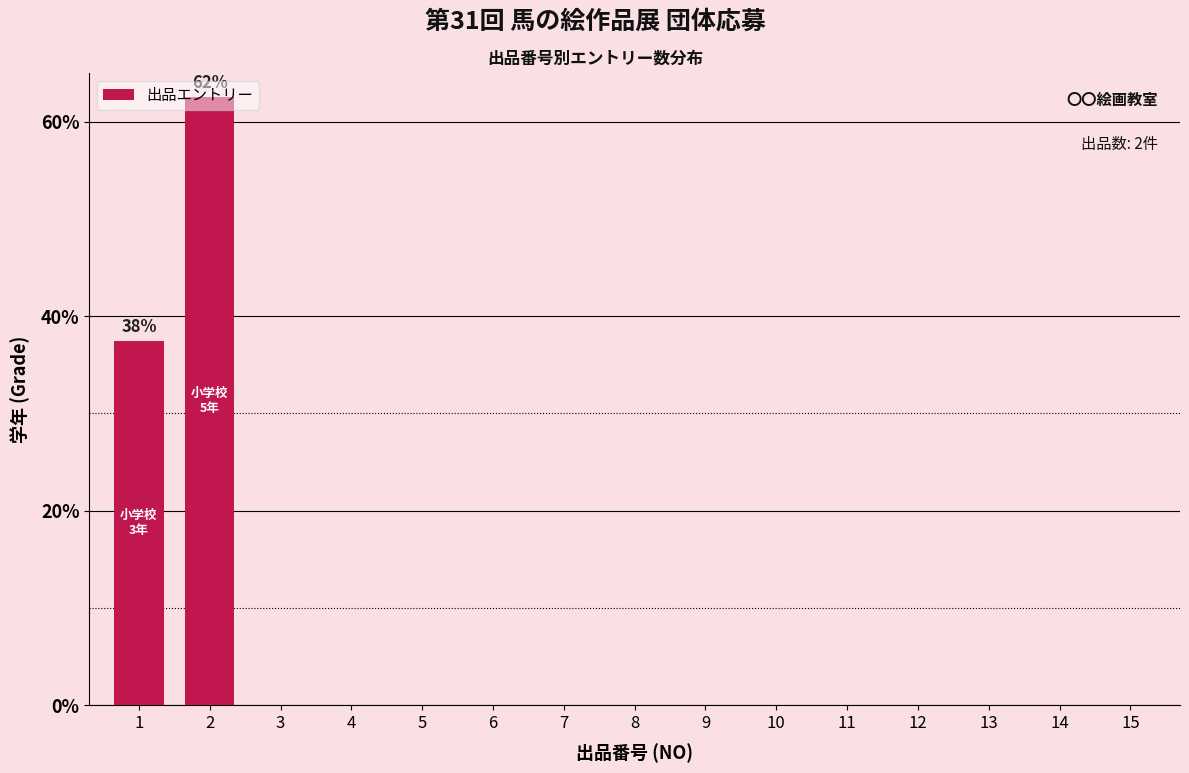

What is the sum of all values?

100.0